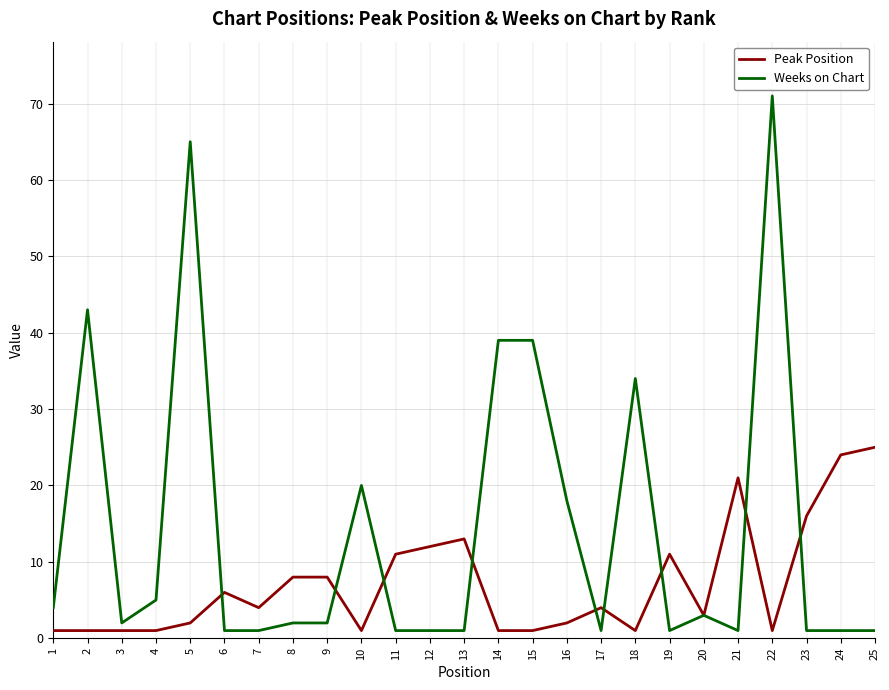

The Weeks on Chart series shows 2 at 9. True or false?

True